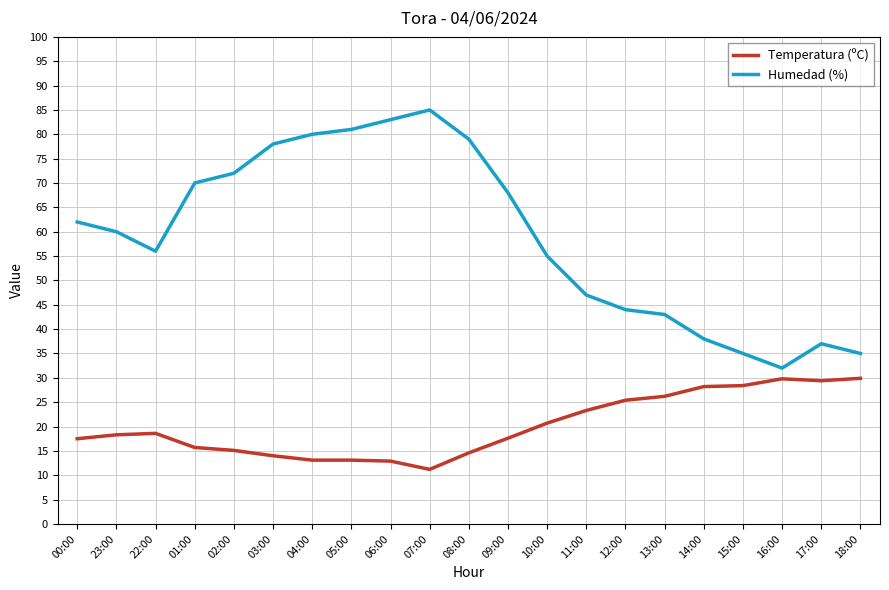

Is it true that Temperatura (ºC) equals 3.5 at 05:00?

False